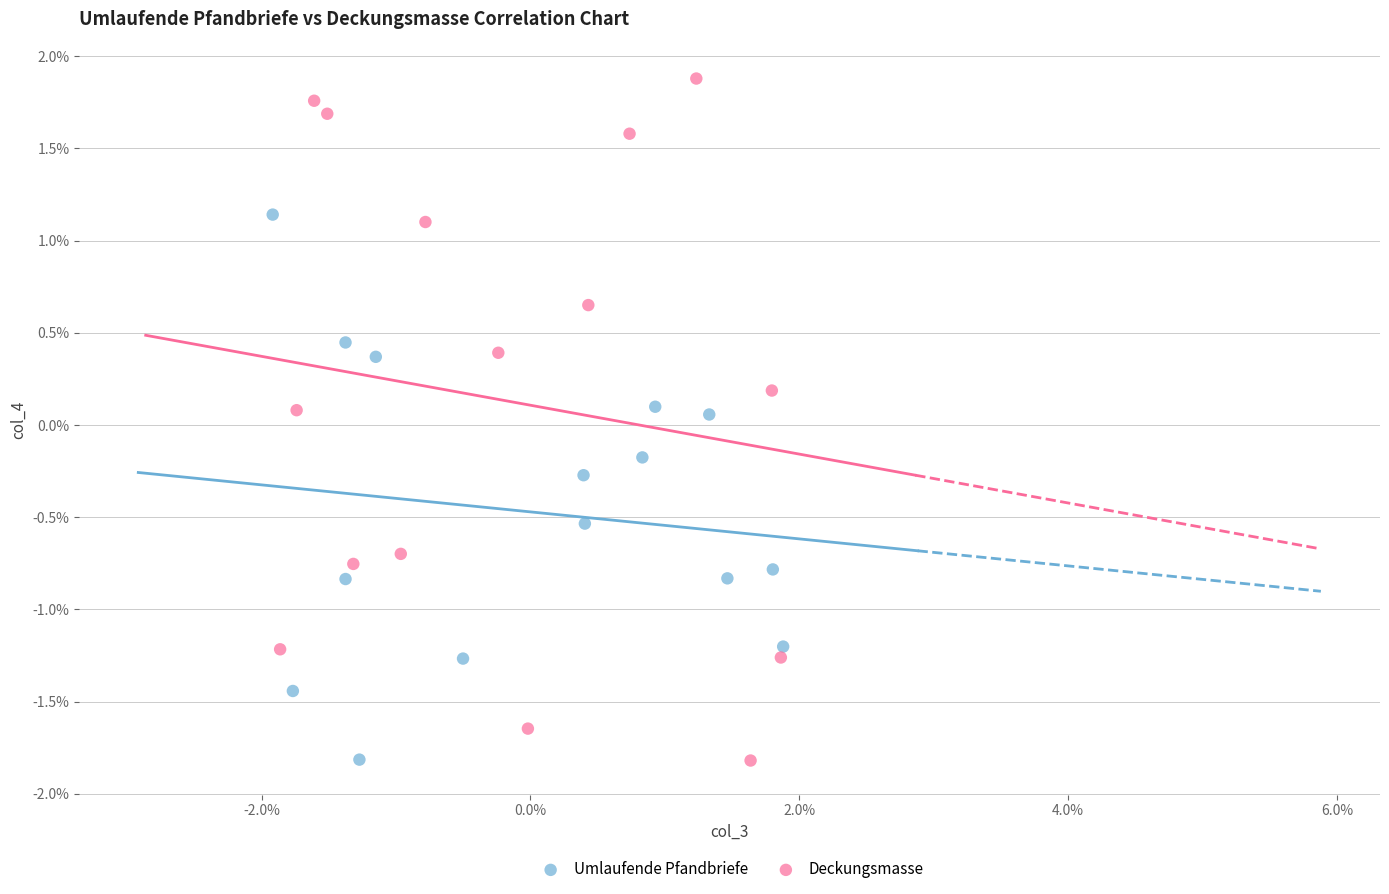

What are all the series names shown in the legend?

Umlaufende Pfandbriefe, Deckungsmasse